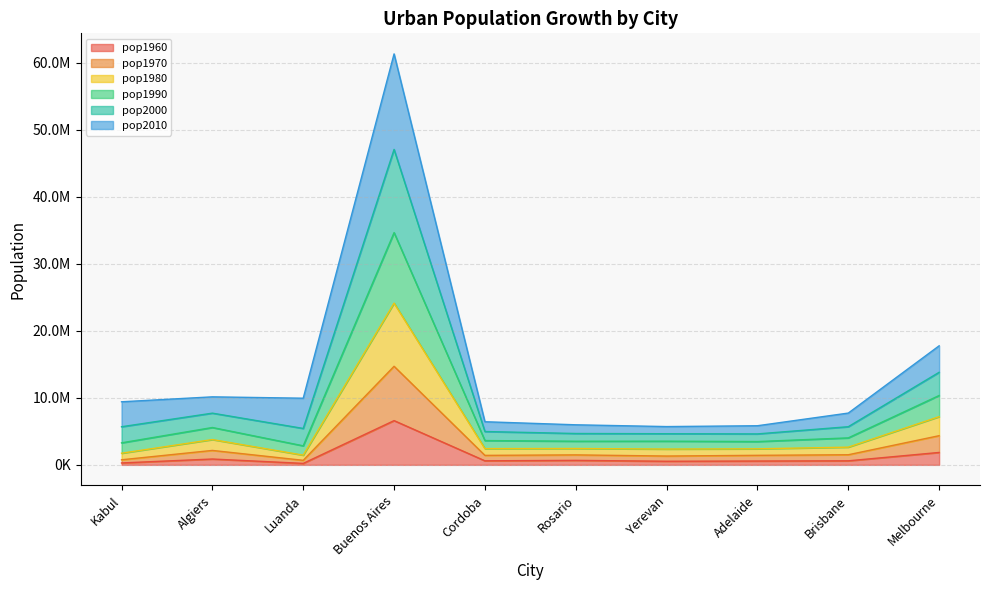

What is the spread (max minus min) of values at Rosario?

5304000